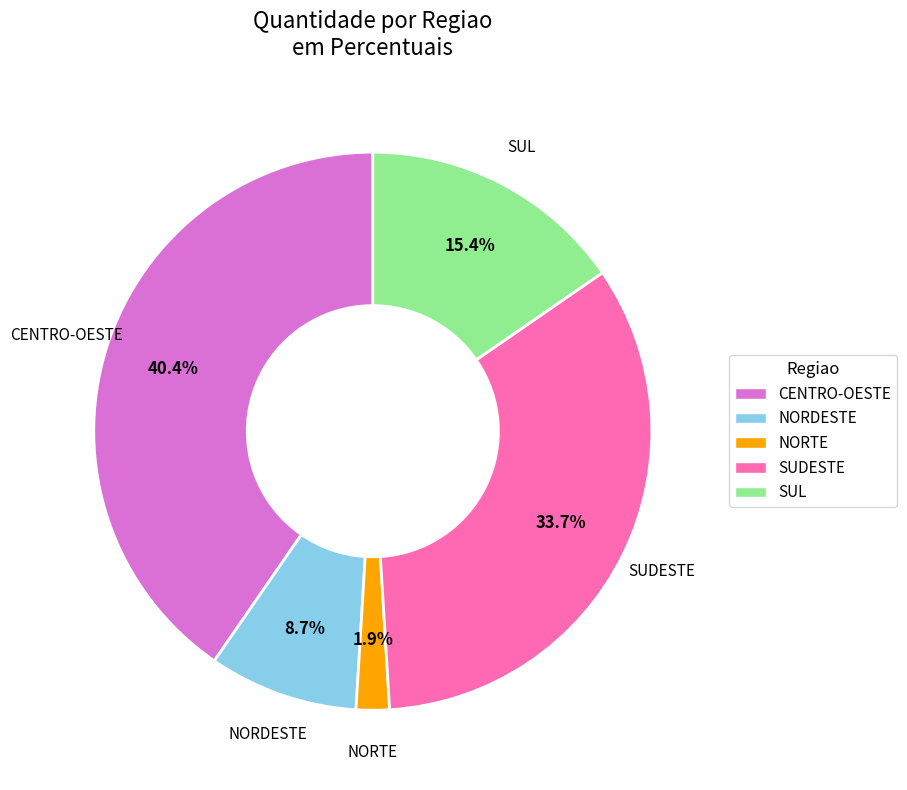

Count the number of slices in the pie.

5